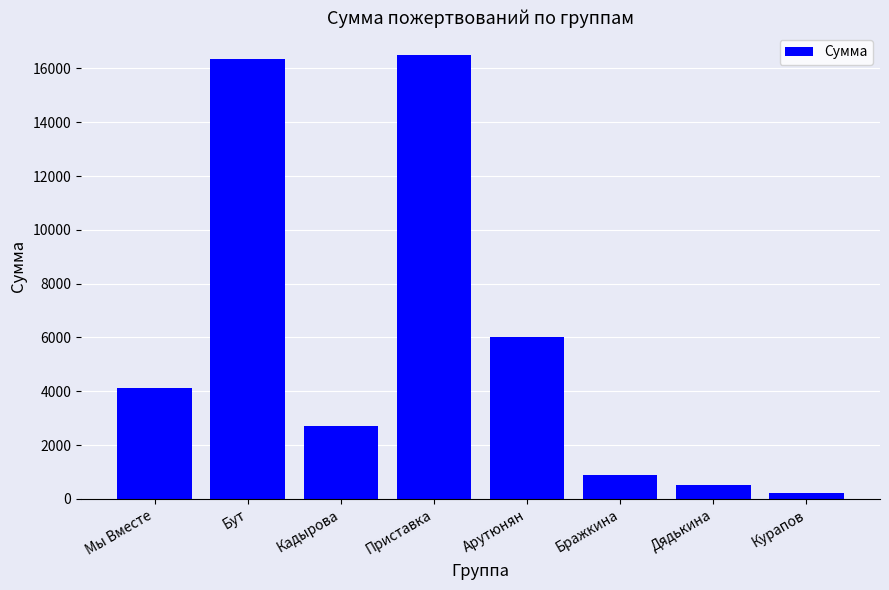

List the labels in order of value, smallest first.

Курапов, Дядькина, Бражкина, Кадырова, Мы Вместе, Арутюнян, Бут, Приставка